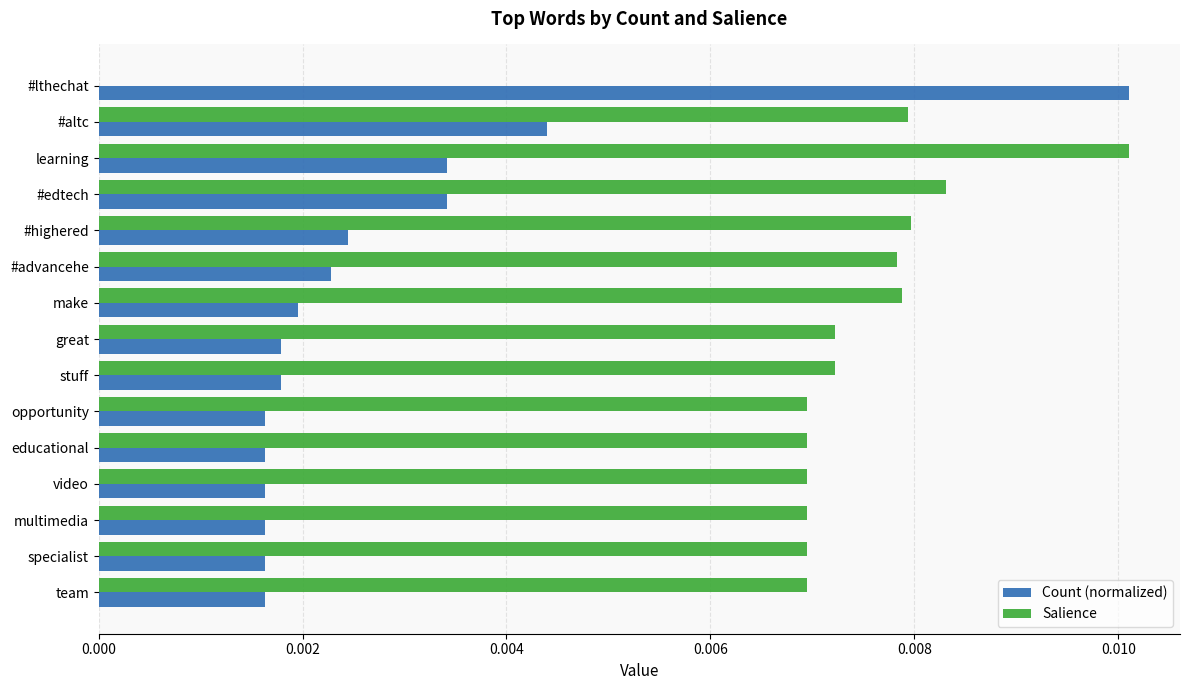

Which series has the largest total across all categories?

Salience